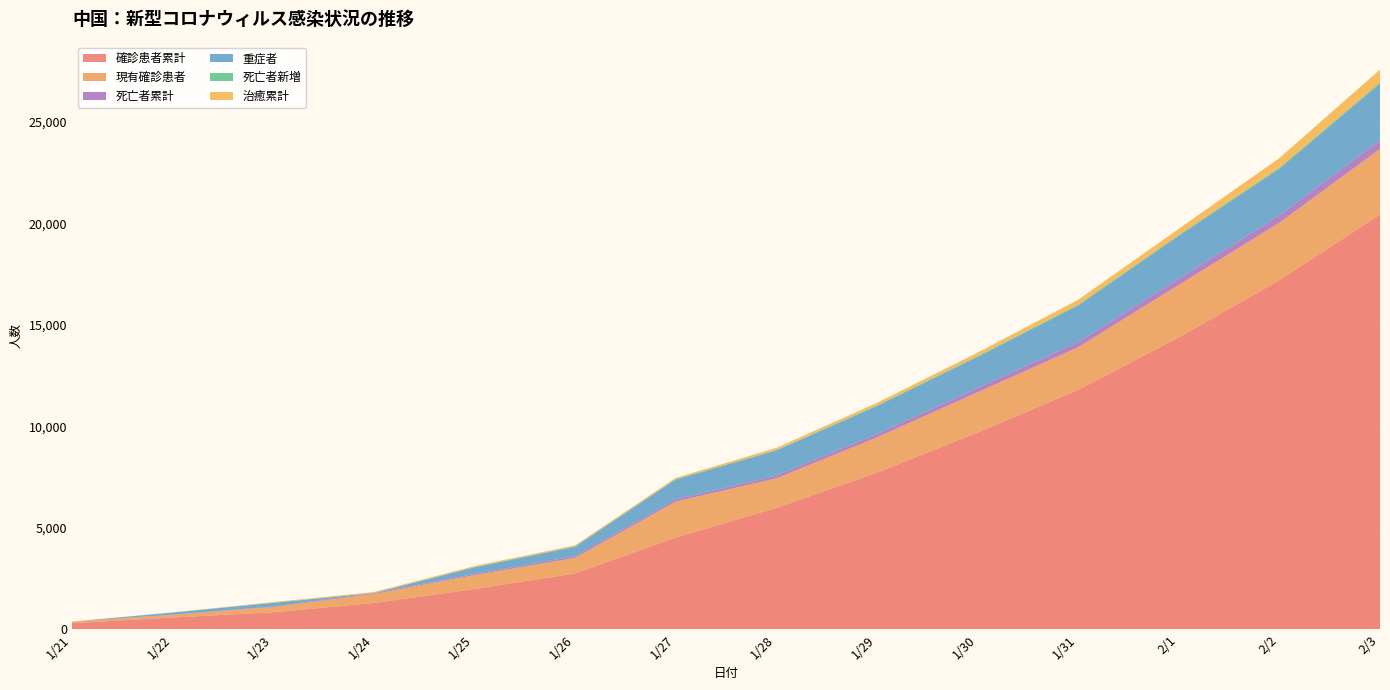

Reading left to right, extract all data points from this chart.

確診患者累計: 1/21=291	1/22=571	1/23=830	1/24=1287	1/25=1975	1/26=2744	1/27=4515	1/28=5974	1/29=7711	1/30=9692	1/31=11791	2/1=14380	2/2=17205	2/3=20438
現有確診患者: 1/21=77	1/22=131	1/23=259	1/24=444	1/25=688	1/26=769	1/27=1771	1/28=1459	1/29=1737	1/30=1982	1/31=2102	2/1=2590	2/2=2829	2/3=3235
死亡者累計: 1/21=0	1/22=17	1/23=25	1/24=41	1/25=56	1/26=80	1/27=106	1/28=132	1/29=170	1/30=213	1/31=259	2/1=304	2/2=361	2/3=425
重症者: 1/21=0	1/22=95	1/23=177	1/24=0	1/25=324	1/26=461	1/27=976	1/28=1239	1/29=1370	1/30=1527	1/31=1795	2/1=2110	2/2=2296	2/3=2788
死亡者新増: 1/21=0	1/22=8	1/23=8	1/24=16	1/25=15	1/26=24	1/27=26	1/28=26	1/29=38	1/30=43	1/31=46	2/1=45	2/2=57	2/3=64
治癒累計: 1/21=0	1/22=0	1/23=34	1/24=38	1/25=49	1/26=51	1/27=60	1/28=103	1/29=124	1/30=171	1/31=243	2/1=304	2/2=475	2/3=632